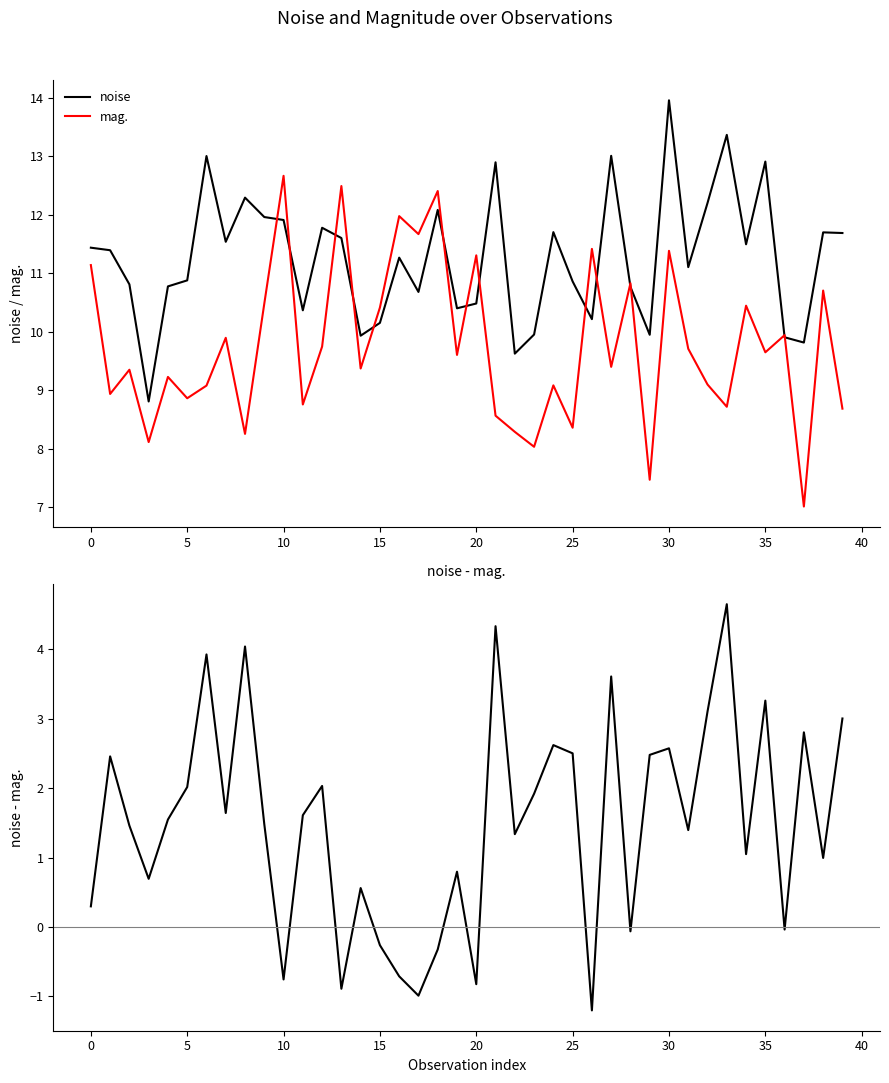

What is the minimum value shown in the chart?

-1.2